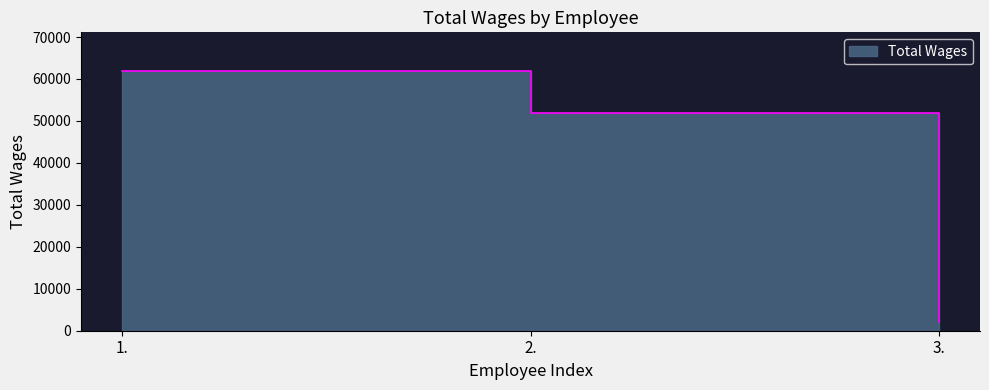

Is it true that the value at 3. is 2747?

False